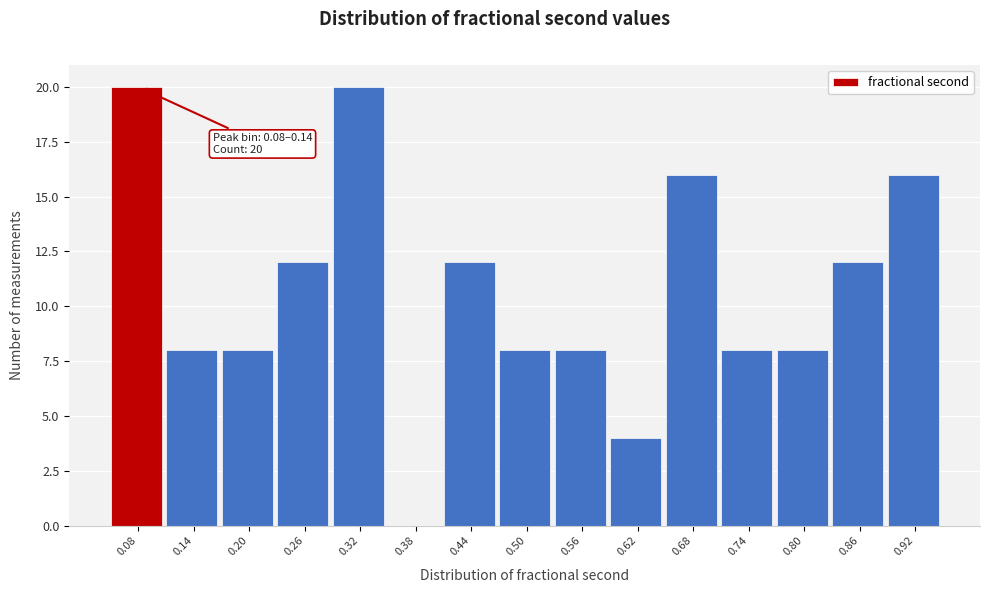

What is the ratio of the value at 0.74 to the value at 0.86?

0.7